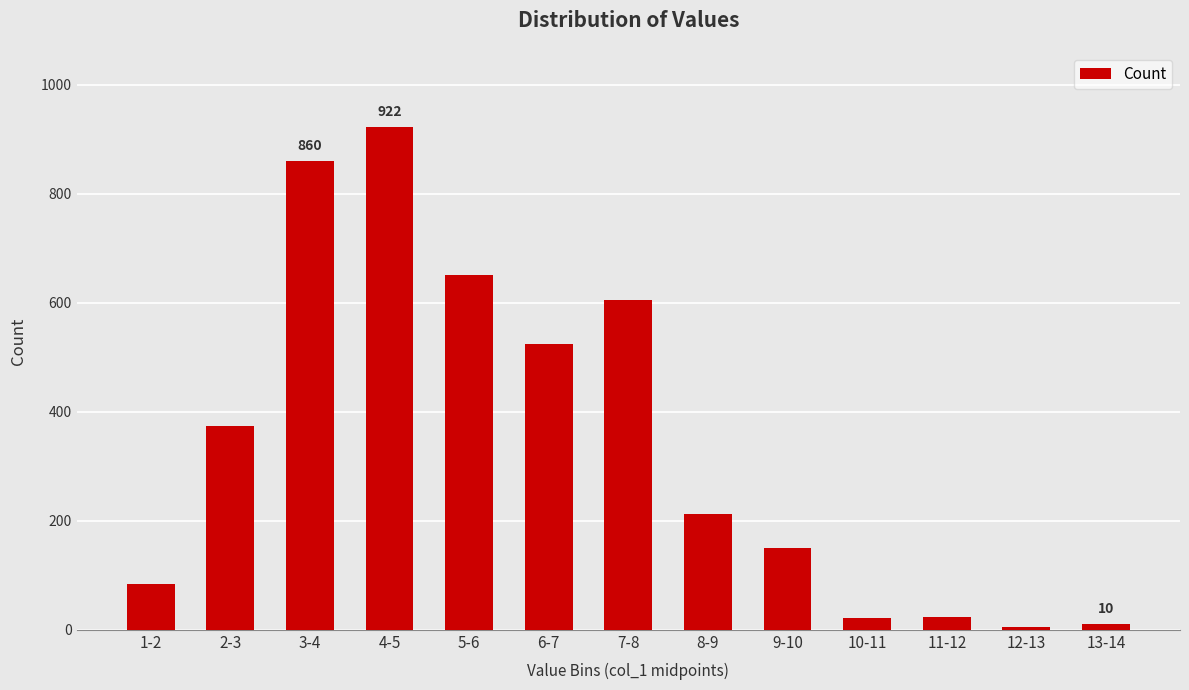

How many series are shown in this chart?

1